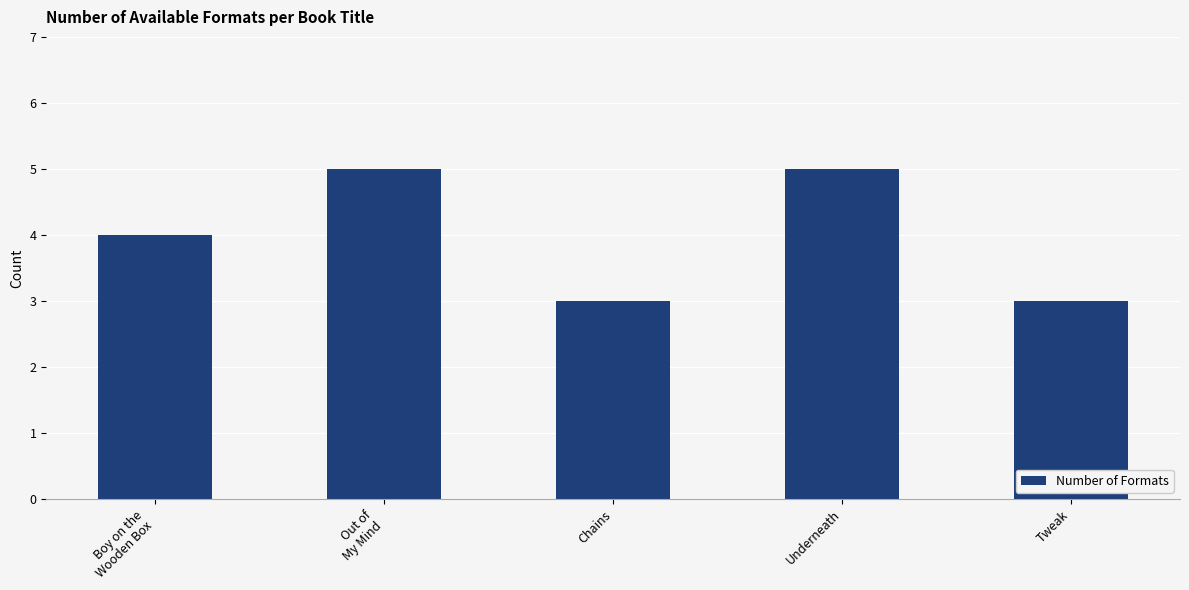

The value at Chains is 3. True or false?

True